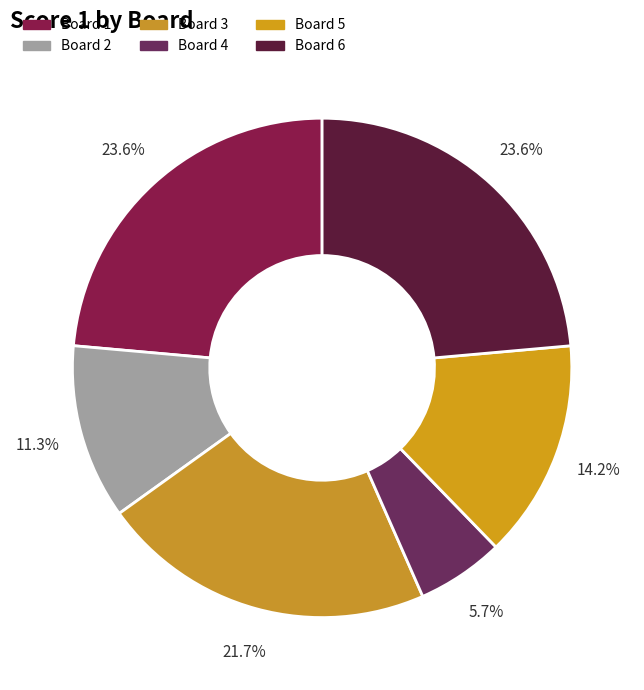

What is the ratio of the value at Board 5 to the value at Board 6?

0.6